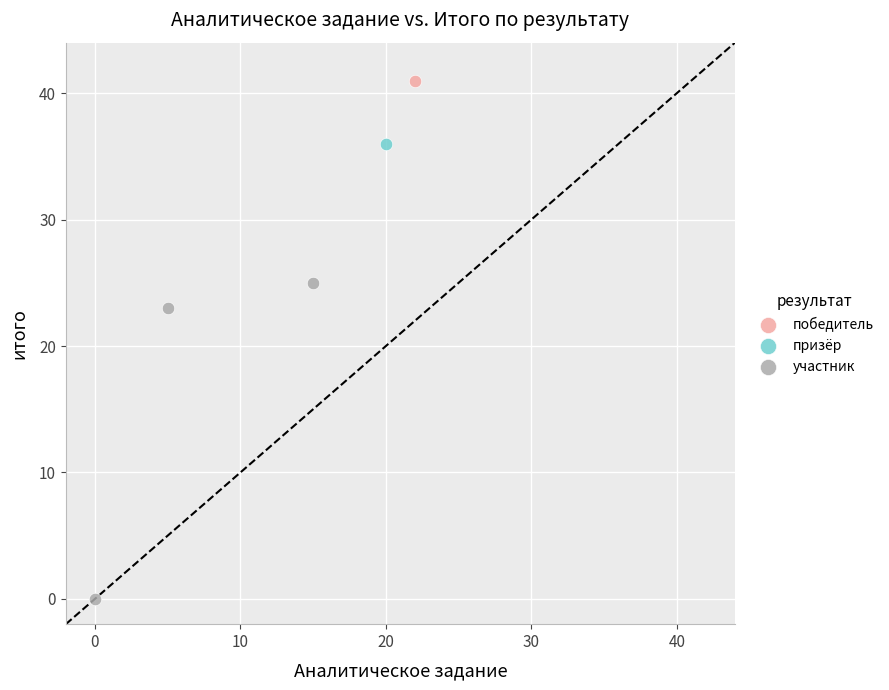

What are all the series names shown in the legend?

победитель, призёр, участник